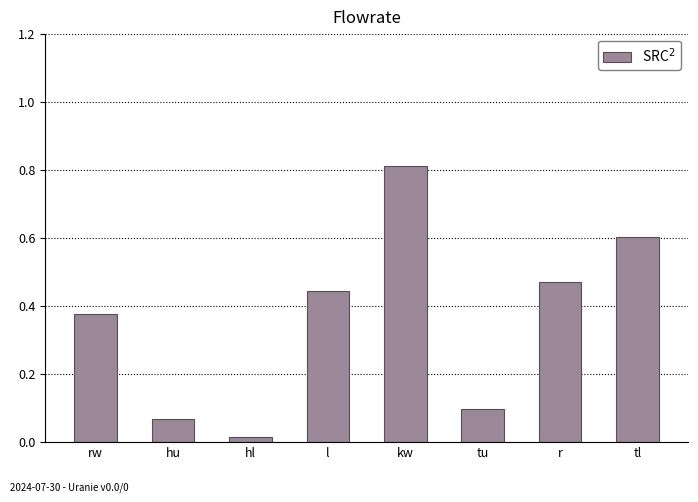

What is the label of the 6th bar from the right?

hl